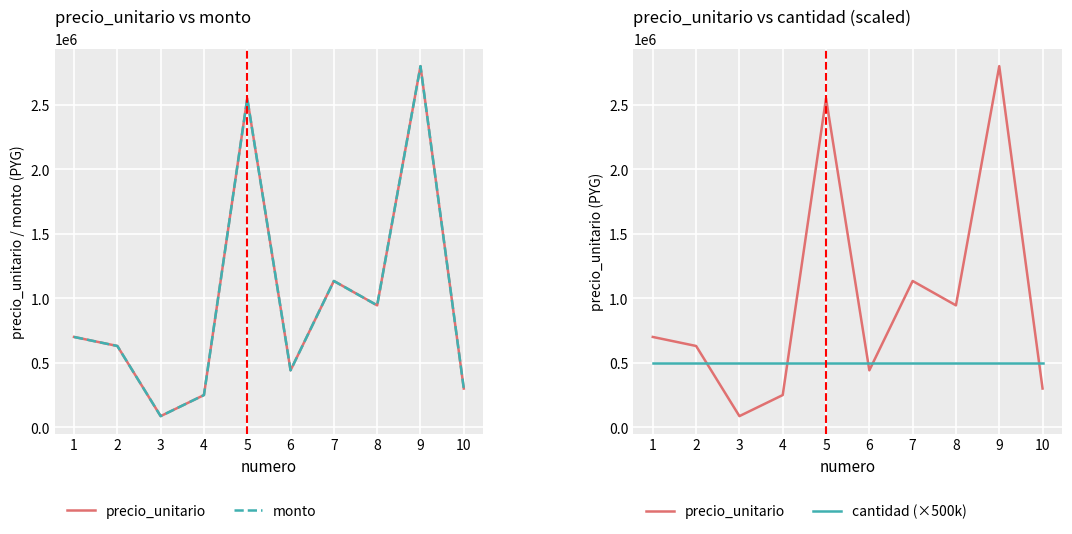

Which has a higher value, 5 or 6?

5